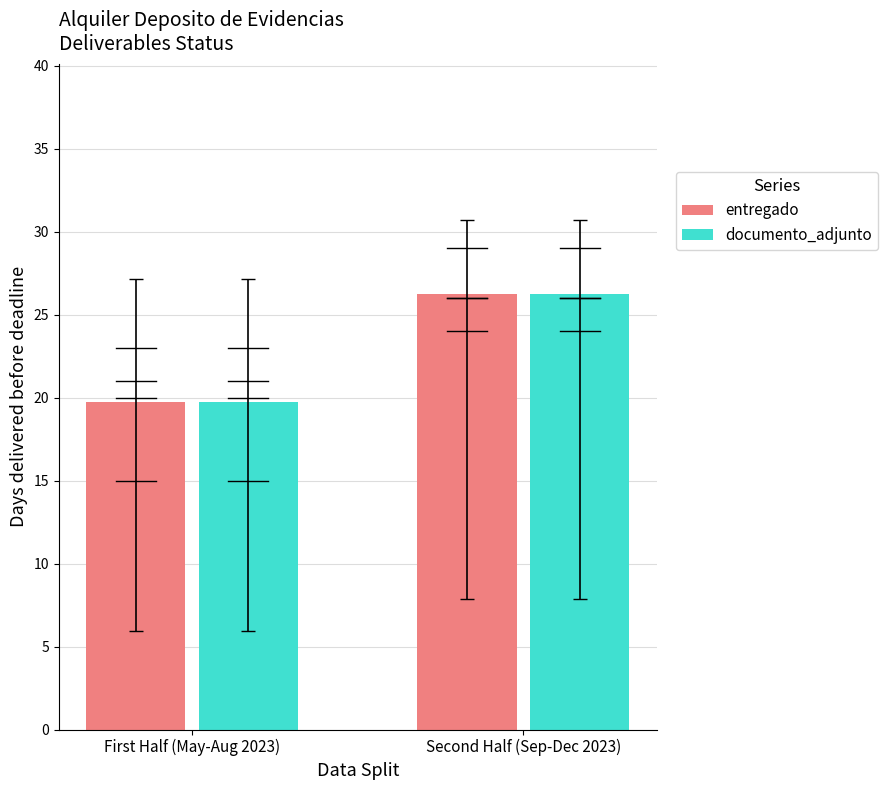

What is the smallest value displayed?

19.8